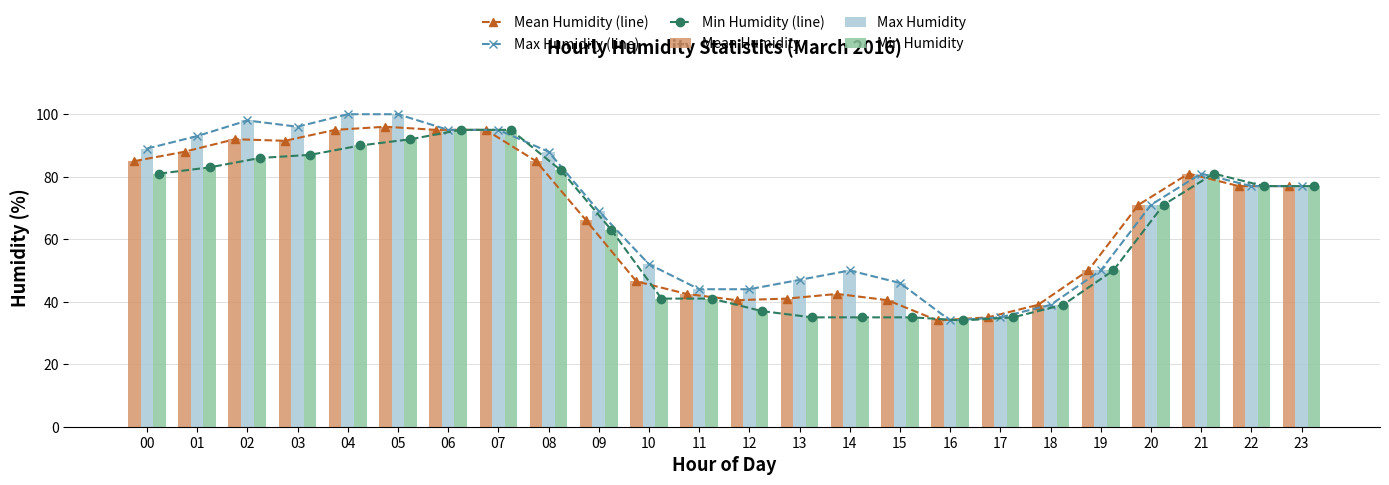

How many data points in Mean Humidity are less than 77?

12